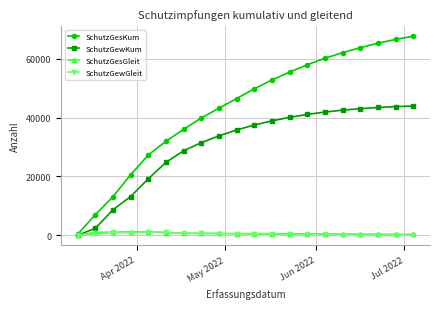

Which series has the largest total across all categories?

SchutzGesKum